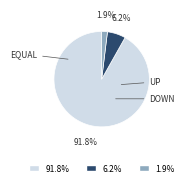

Does any single category account for the majority?

Yes